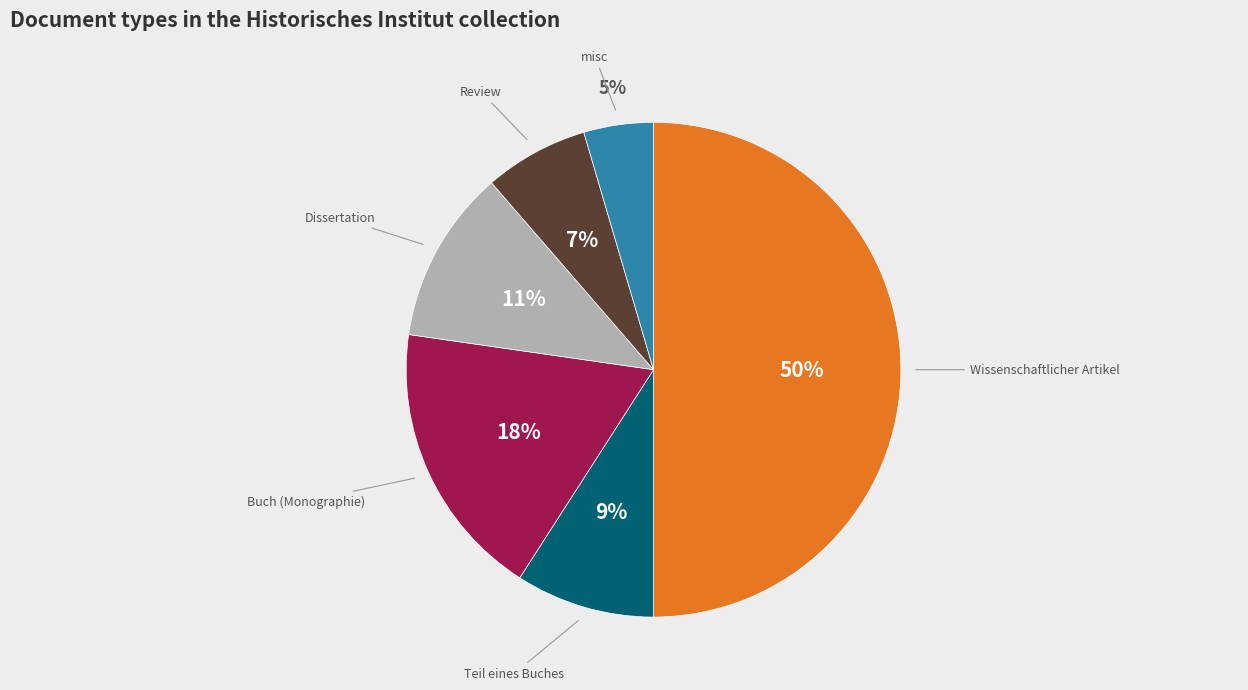

Which has a higher value, Buch (Monographie) or misc?

Buch (Monographie)